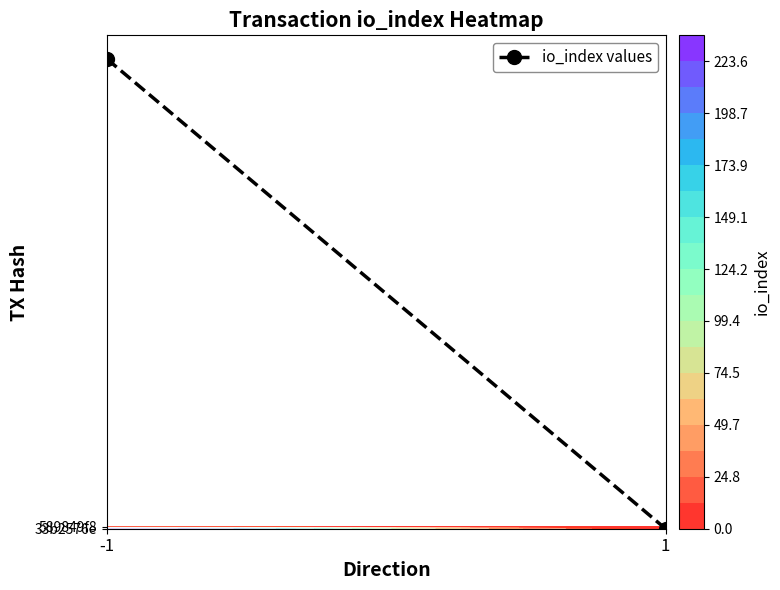

What is the greatest value displayed?

236